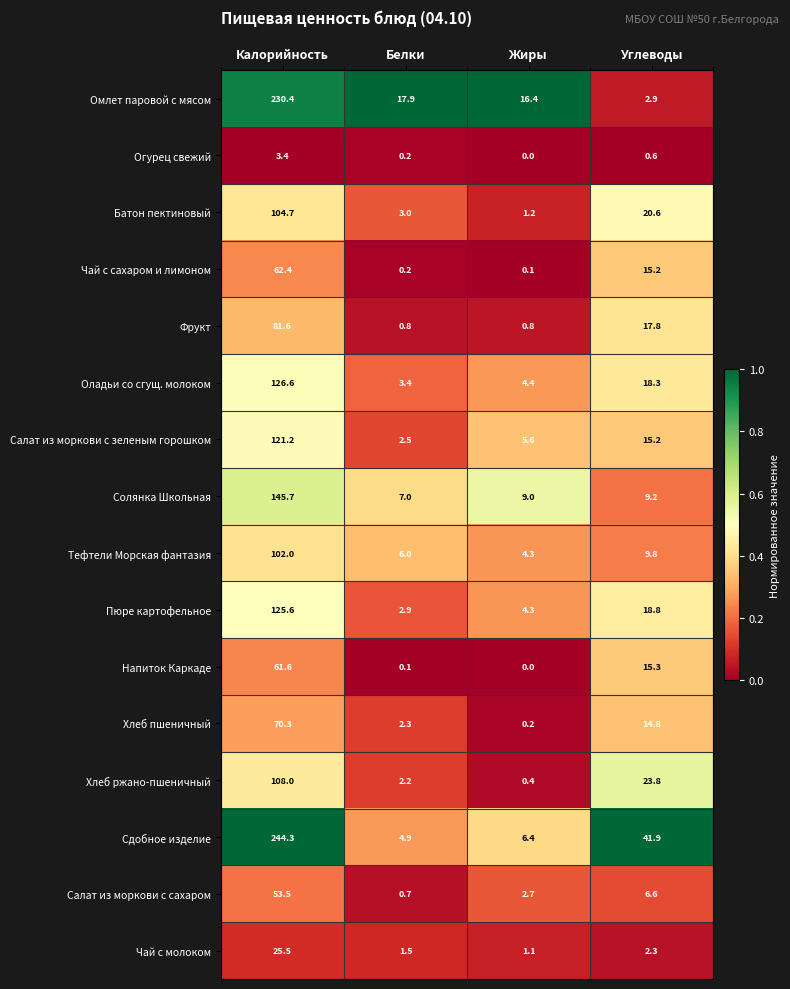

The value of Оладьи со сгущ. молоком at Жиры is 1.6. True or false?

False